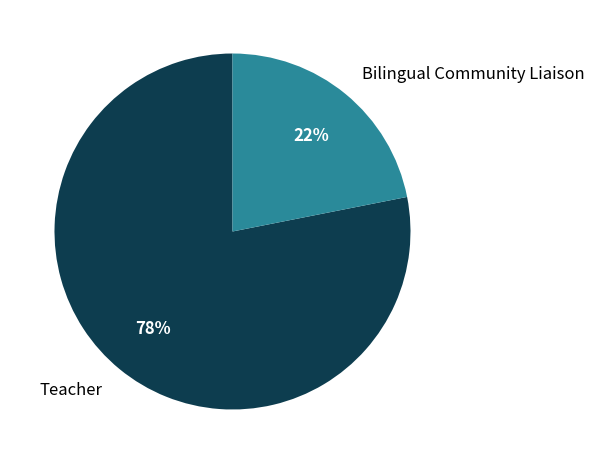

To the nearest percent, what is the difference between the largest and smallest slice percentages?

56%